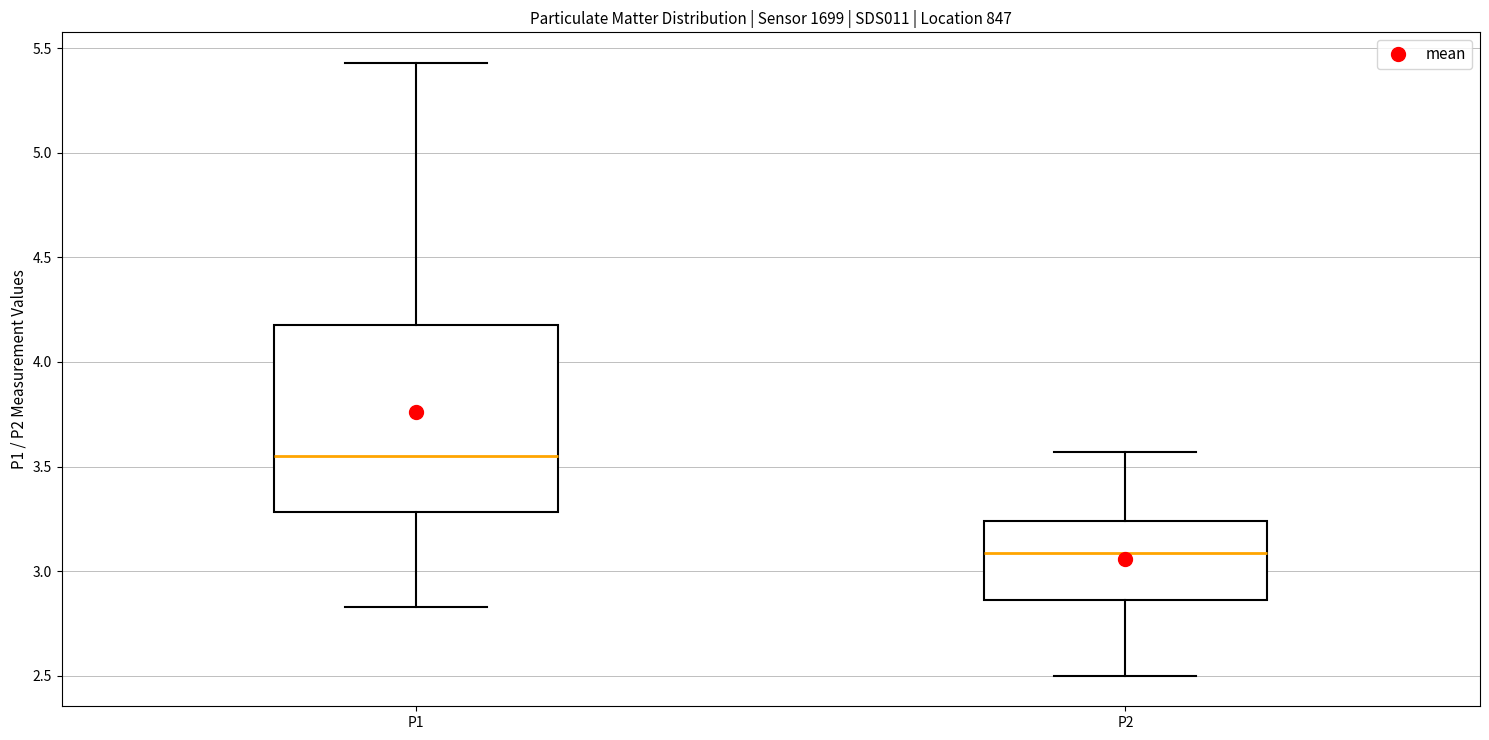

Reading left to right, read every box against the y-axis: the position of its median line, the range the box covers, and the ends of its whiskers. The values are not printed on the chart, so give them approximately, as read against the axis.

P1: median 3.55, box 3.30 to 4.20, whiskers 2.85 to 5.45
P2: median 3.10, box 2.85 to 3.25, whiskers 2.50 to 3.55